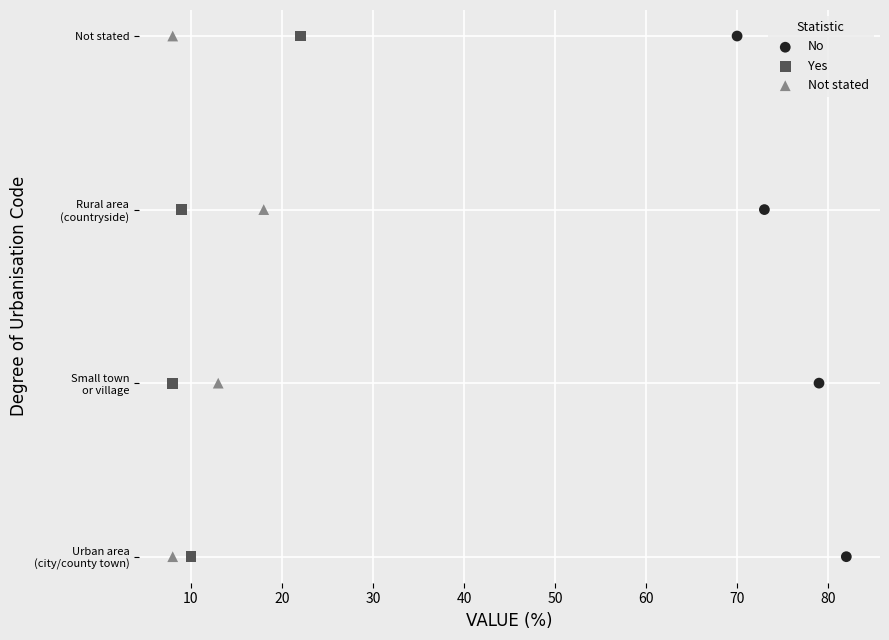

What are all the series names shown in the legend?

No, Yes, Not stated